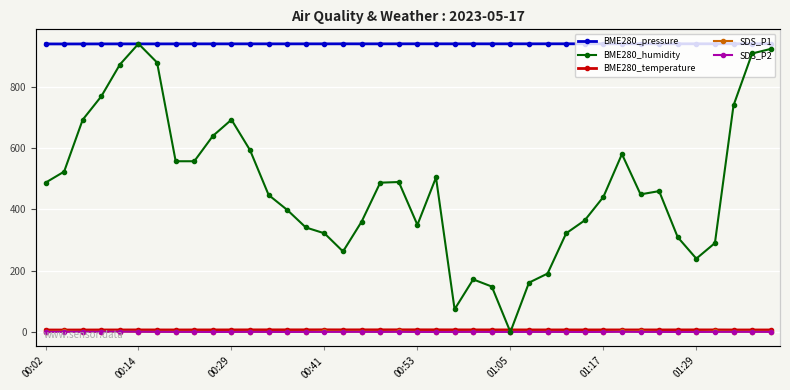

What is the difference between the highest and lowest values at 19?

937.1